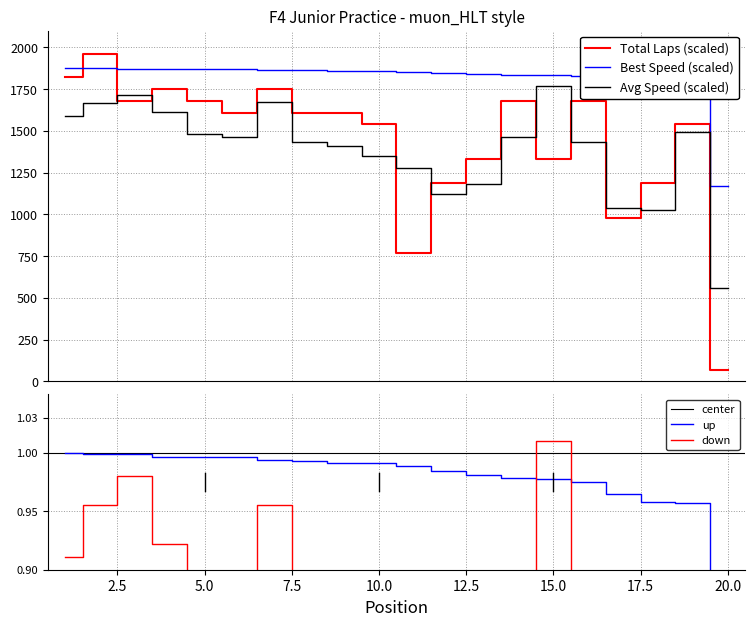

Is it true that Total Laps equals 291.4 at 13?

False